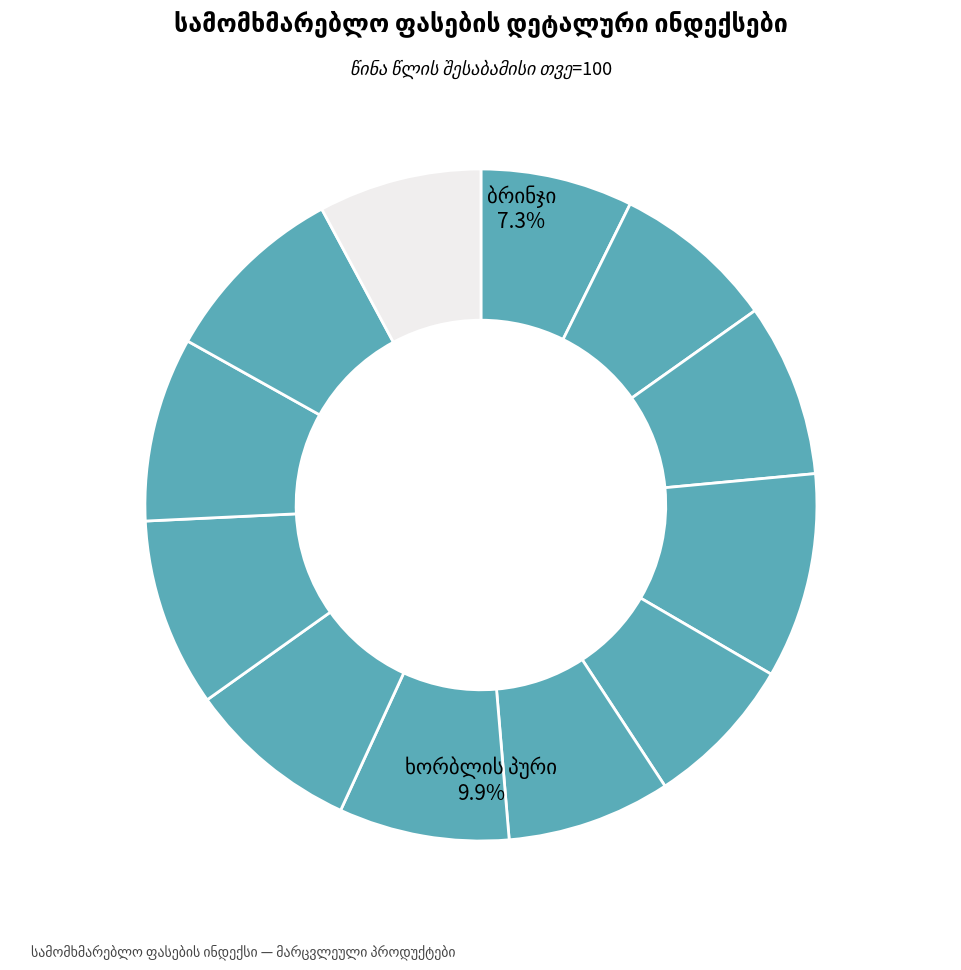

To the nearest percent, what is the combined percentage of ვაფლი კრემით and ბრინჯი?

16%